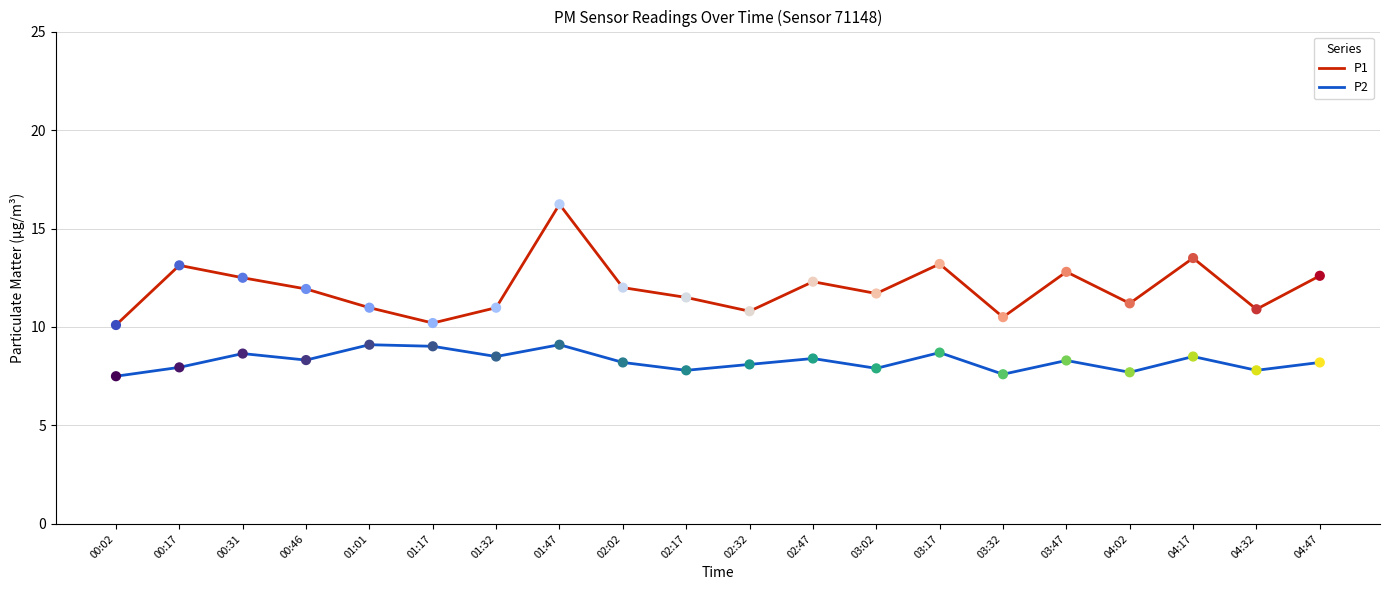

What is the difference between the highest and lowest values at 04:17?

5.0